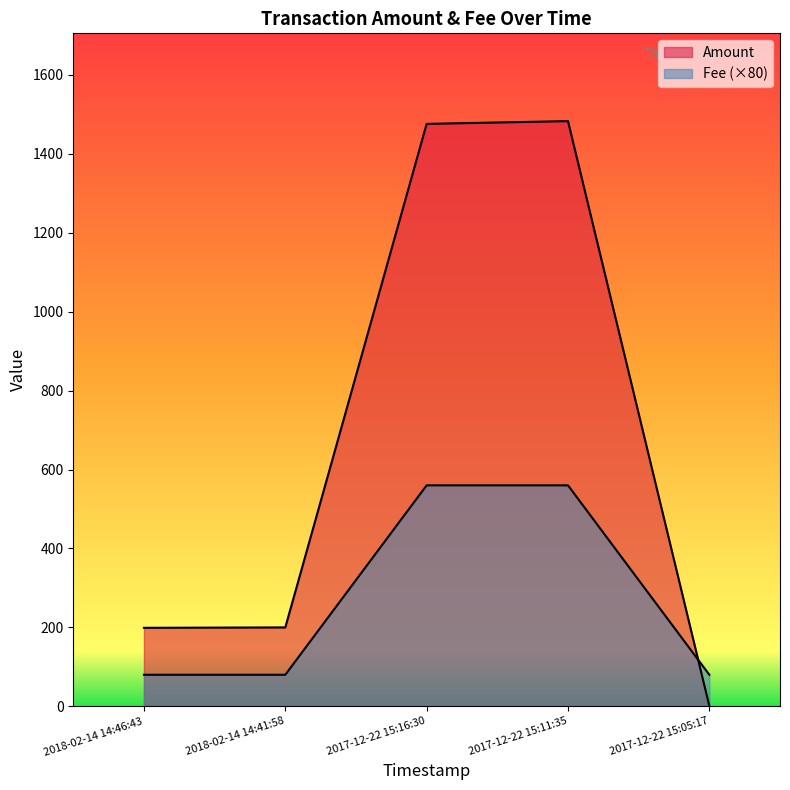

How many lines are shown in the chart?

2